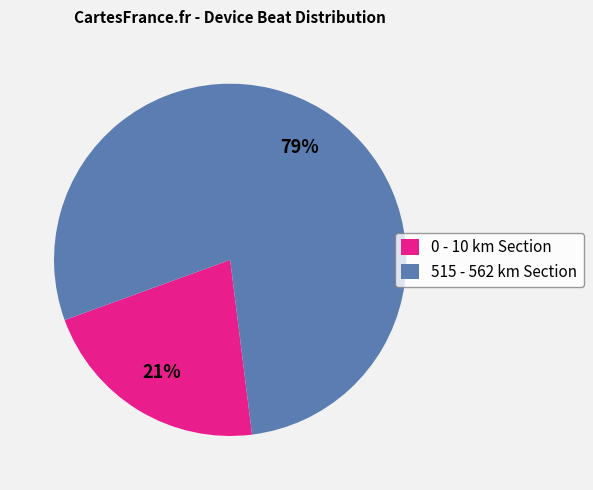

Is there any slice that represents more than half of the pie?

Yes